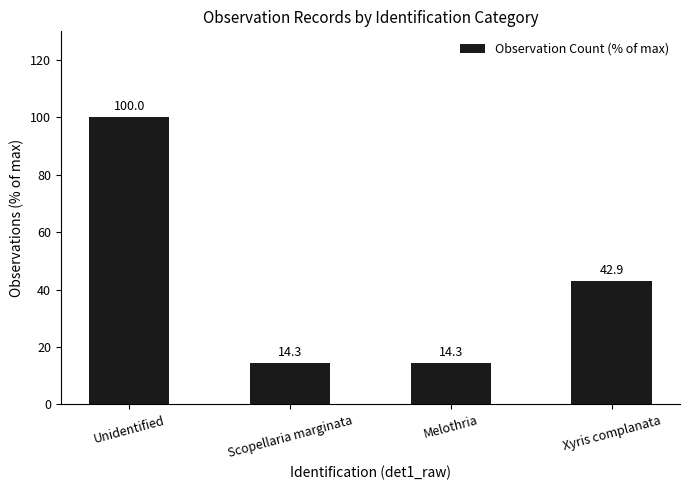

At which category does the chart reach its peak across all series?

Unidentified